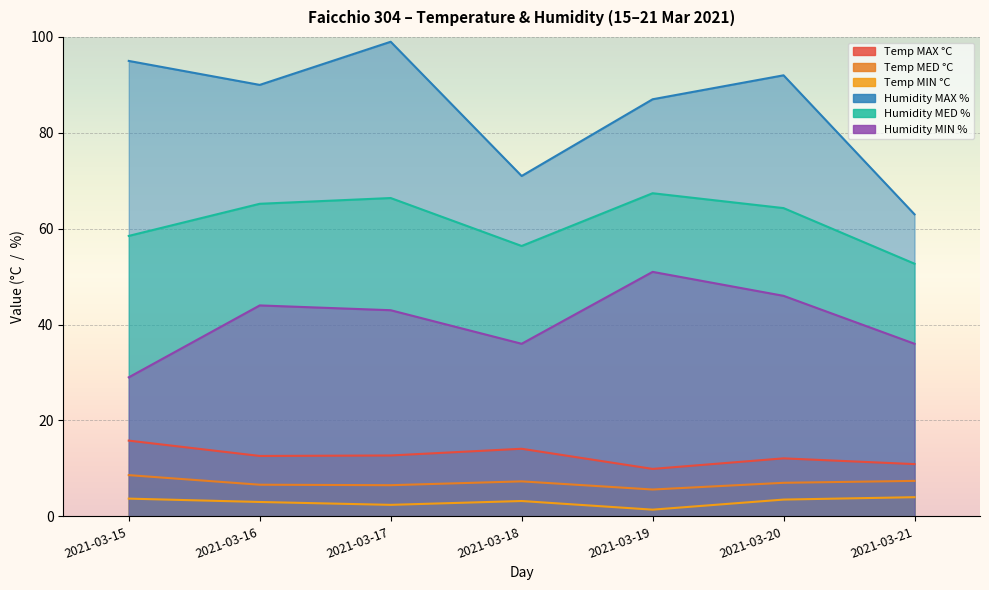

How many interior local peaks does the Humidity MED % series have?

2